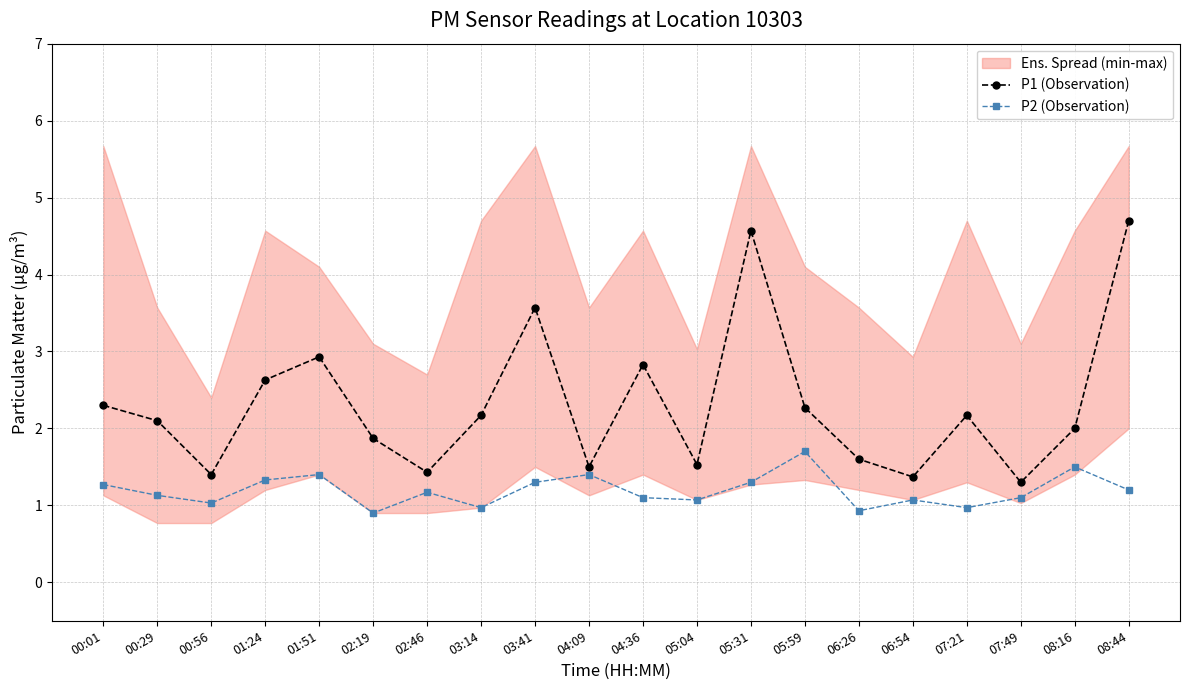

List the series in order of their peak value, highest first.

P1 (Observation), P2 (Observation)